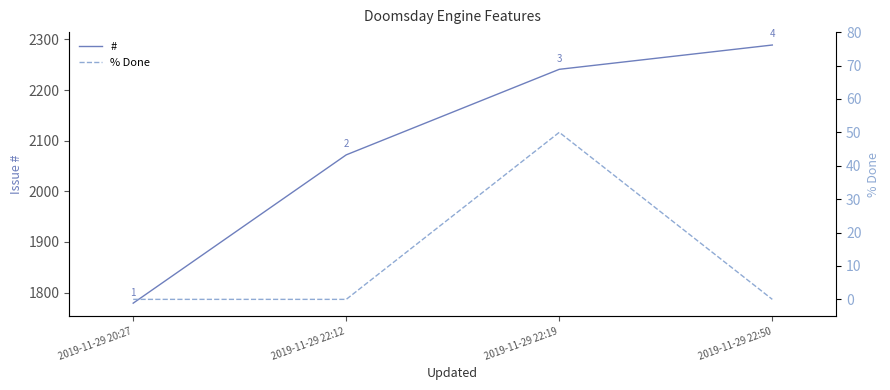

What position from the left is 2019-11-29 22:12?

2